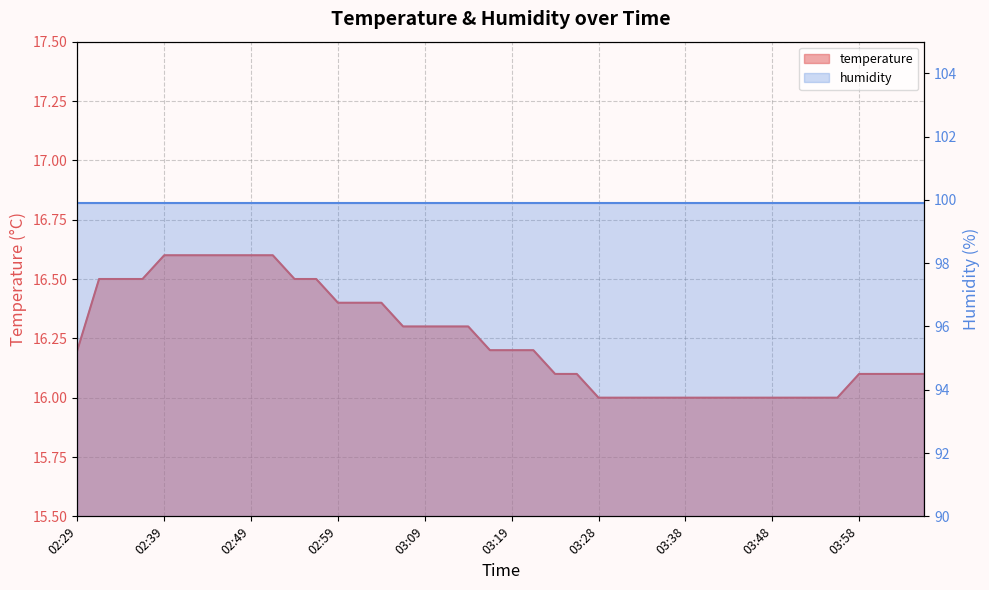

Which label corresponds to the largest value in the chart?

02:39